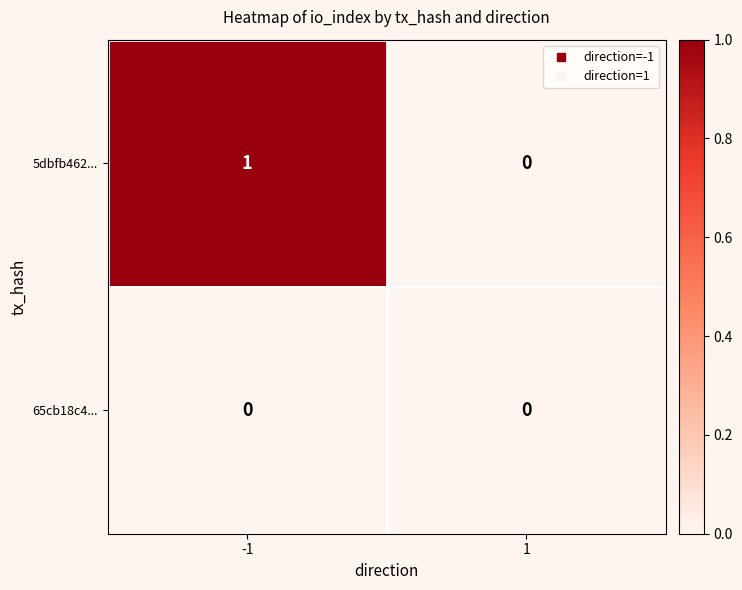

What is the greatest value displayed?

1